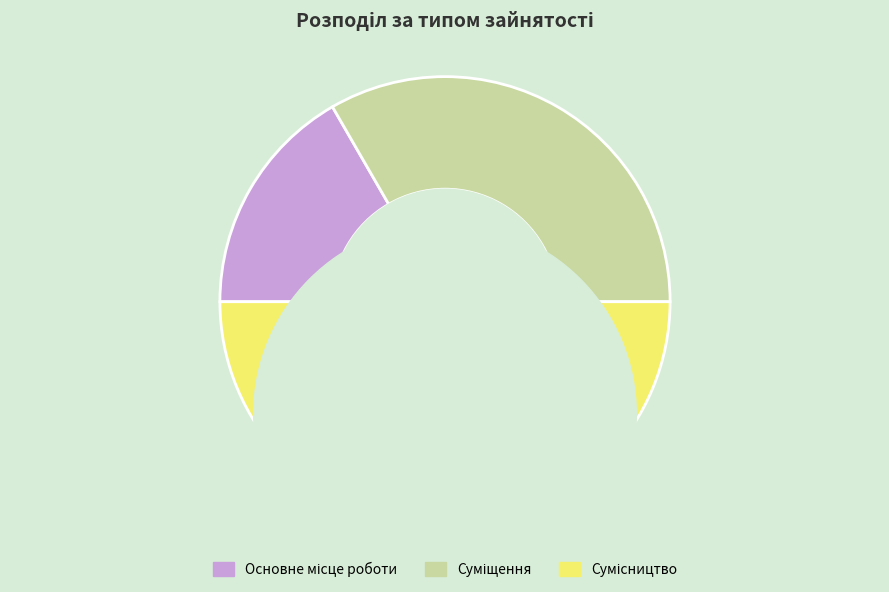

How many segments does this pie chart have?

3